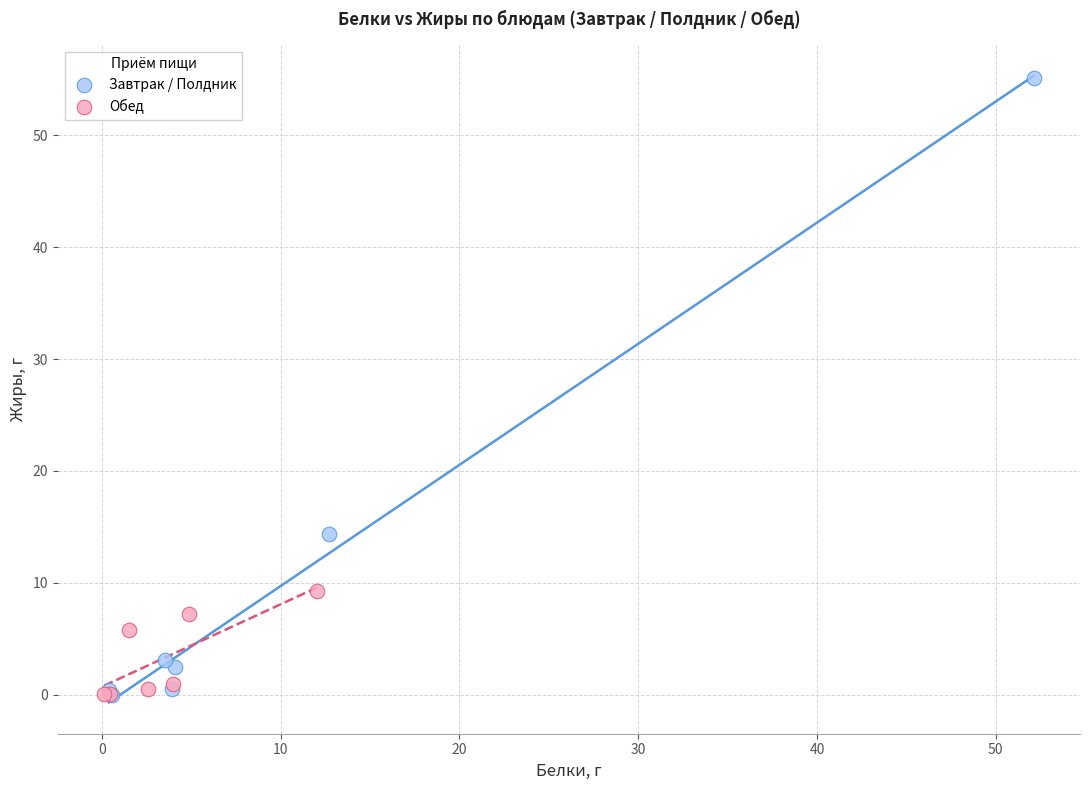

Which series has the largest Y range (max minus min)?

Завтрак / Полдник